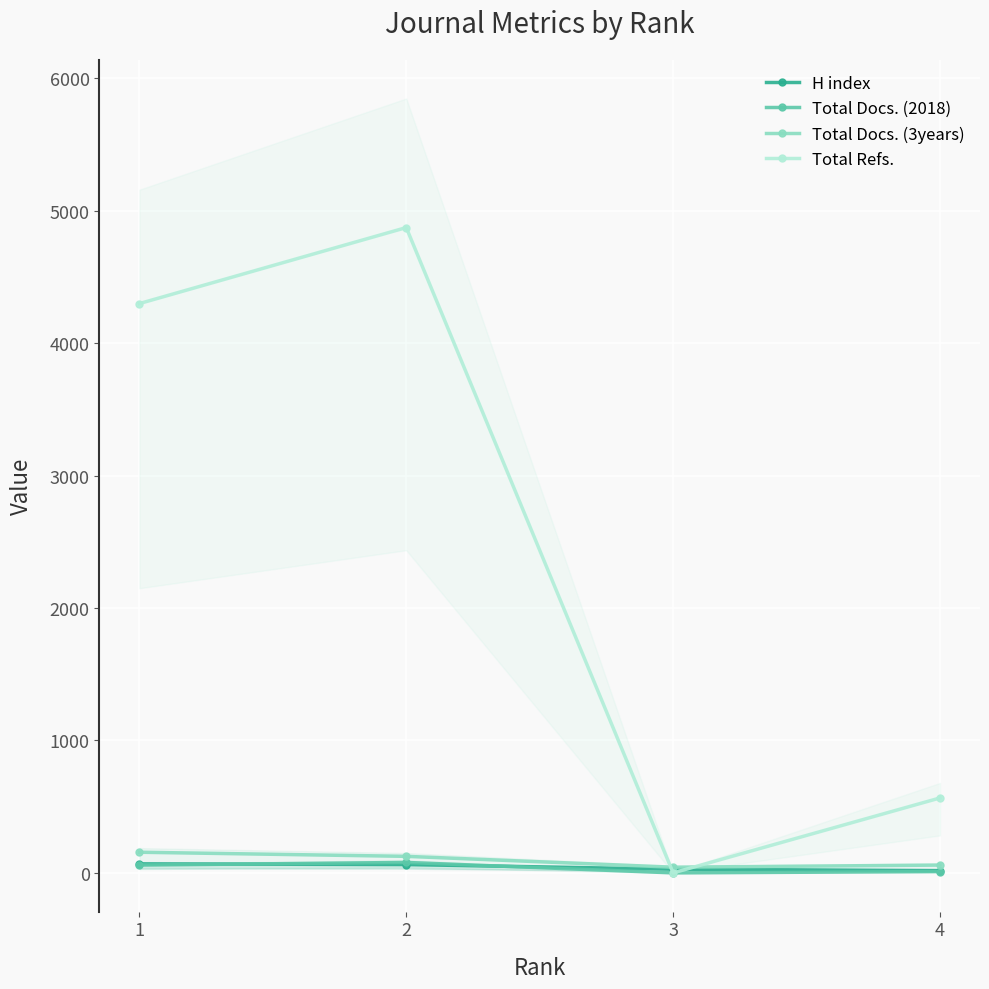

List the labels in order of Total Docs. (3years) value, largest first.

1, 2, 4, 3